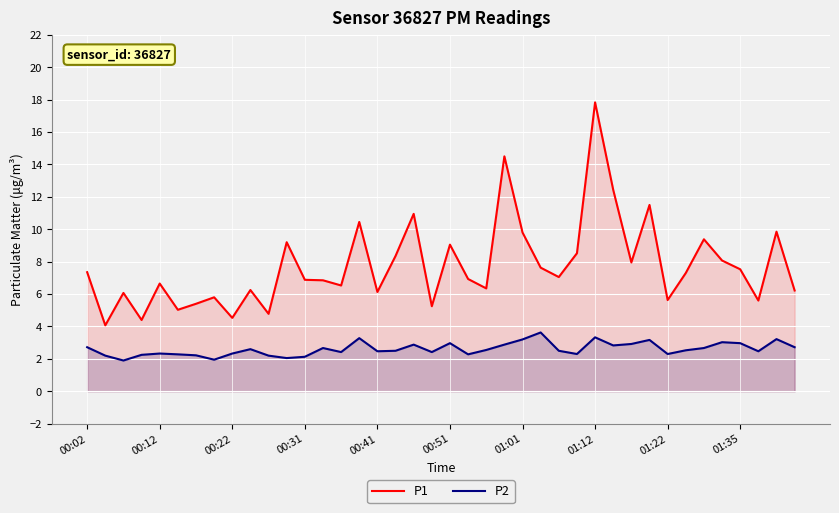

What is the value of the P2 point at the 36th from the left?

3.0